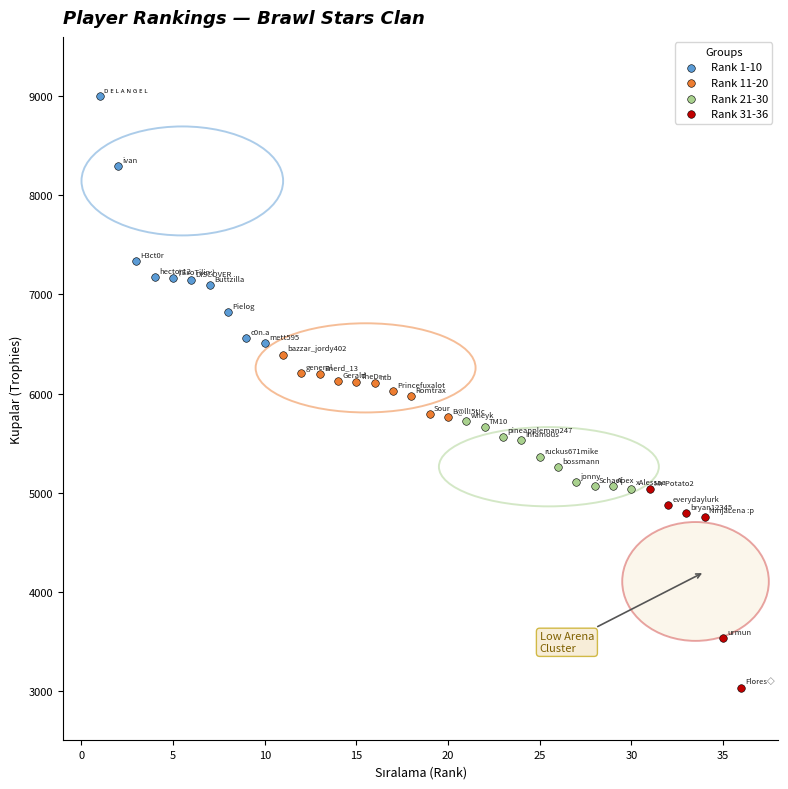

Which series reaches the minimum Y coordinate?

Rank 31-36